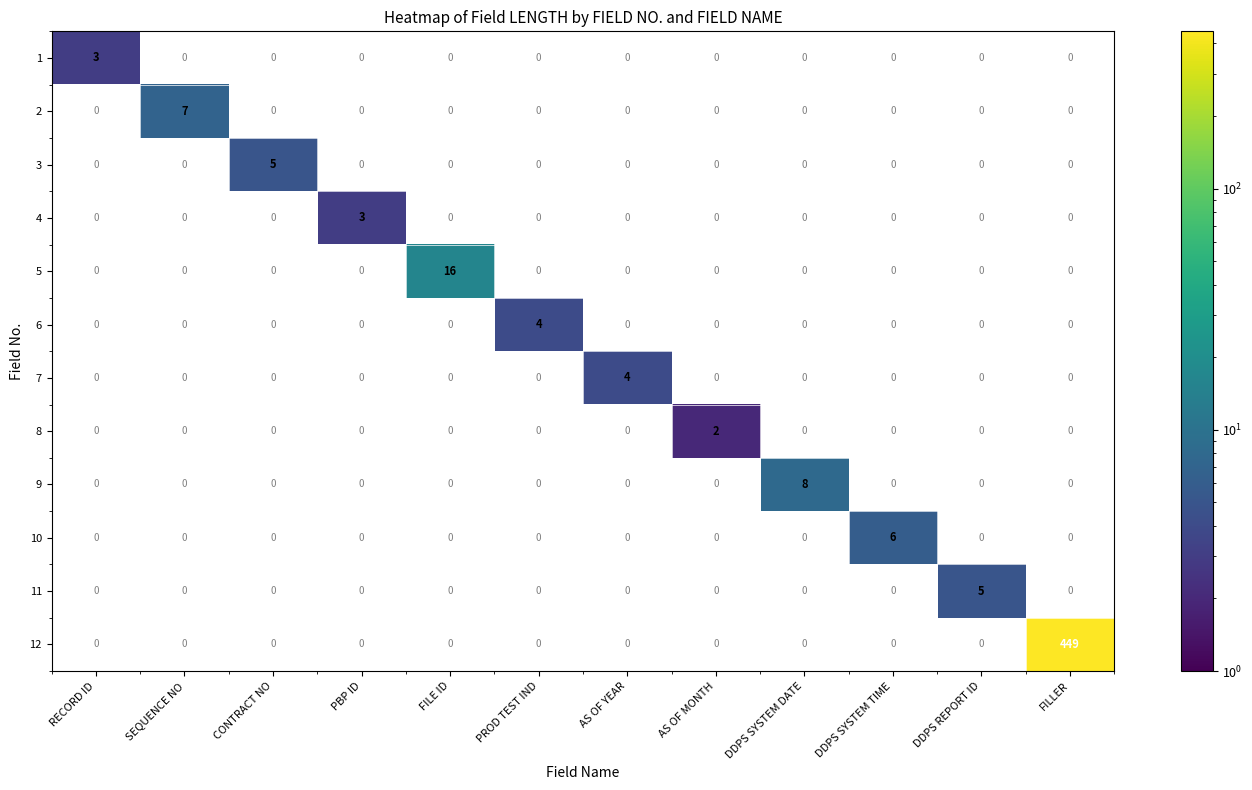

True or false: 12 has a value of 449 at FILLER.

True